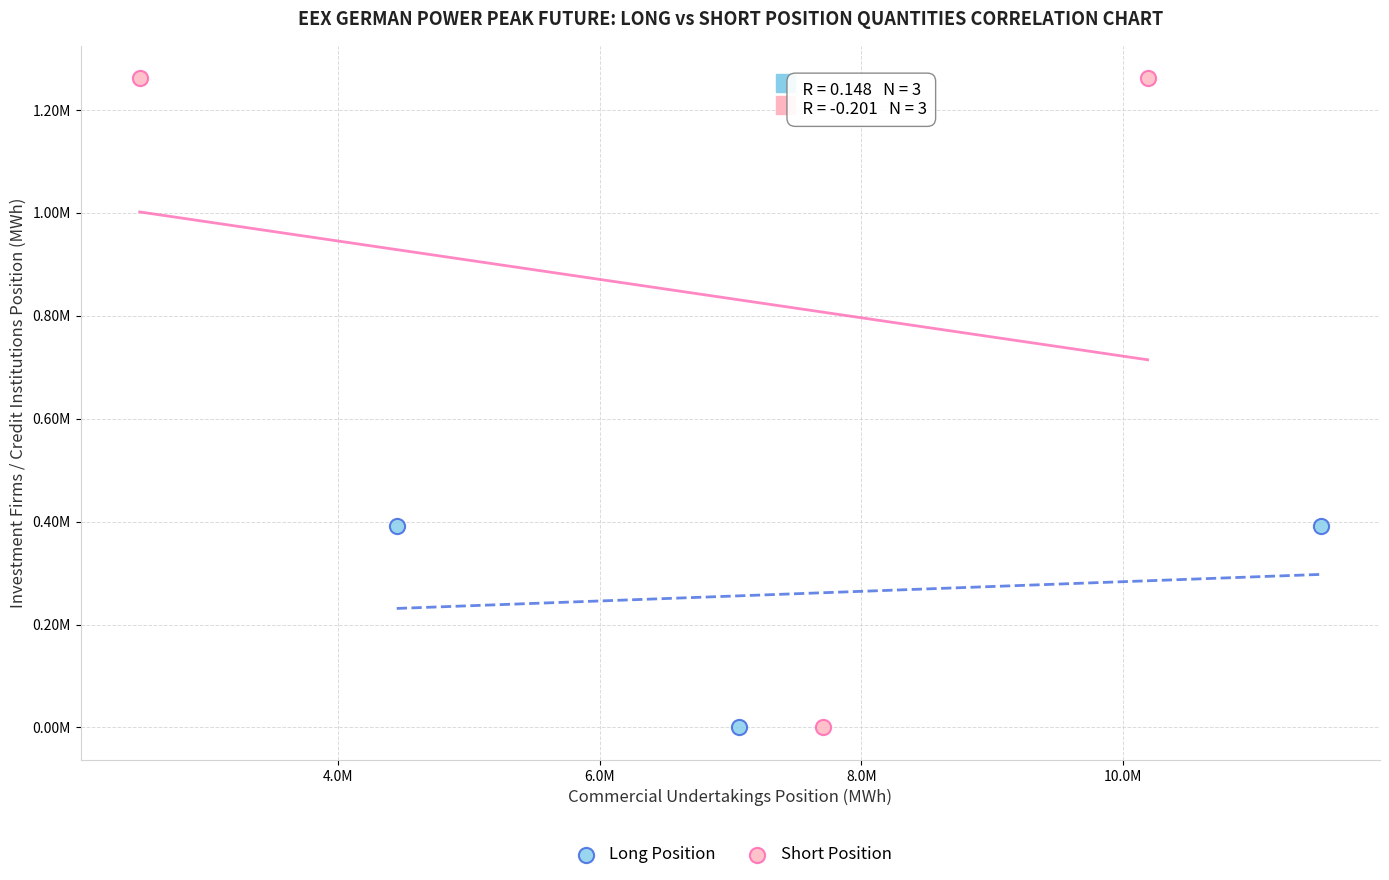

Which series has the largest Y range (max minus min)?

Short Position